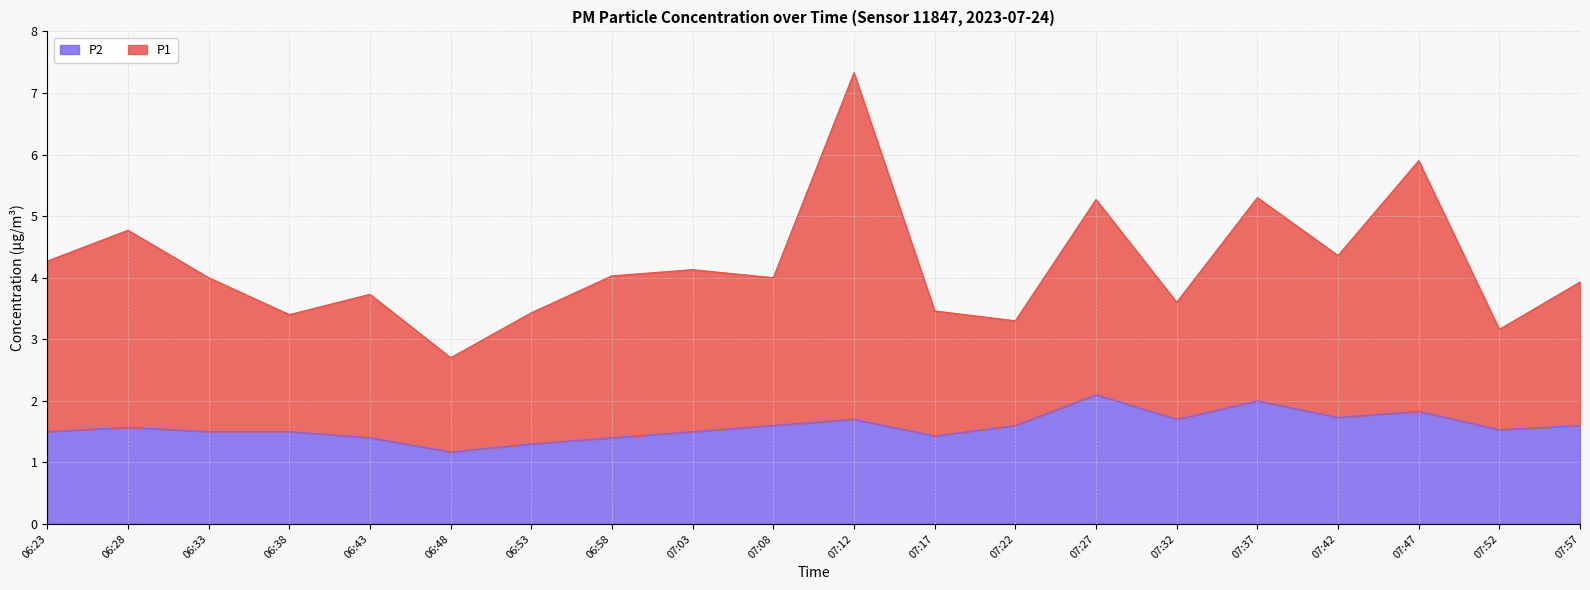

How many lines are shown in the chart?

2